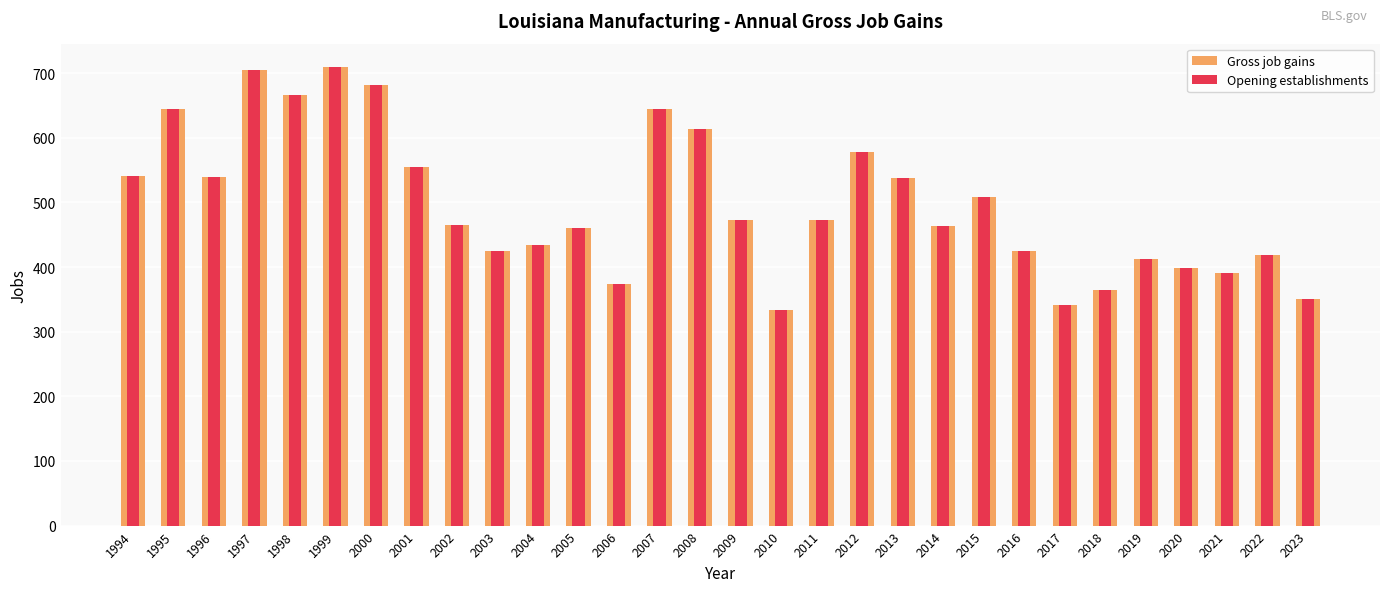

Is it true that Opening establishments equals 168 at 2015?

False